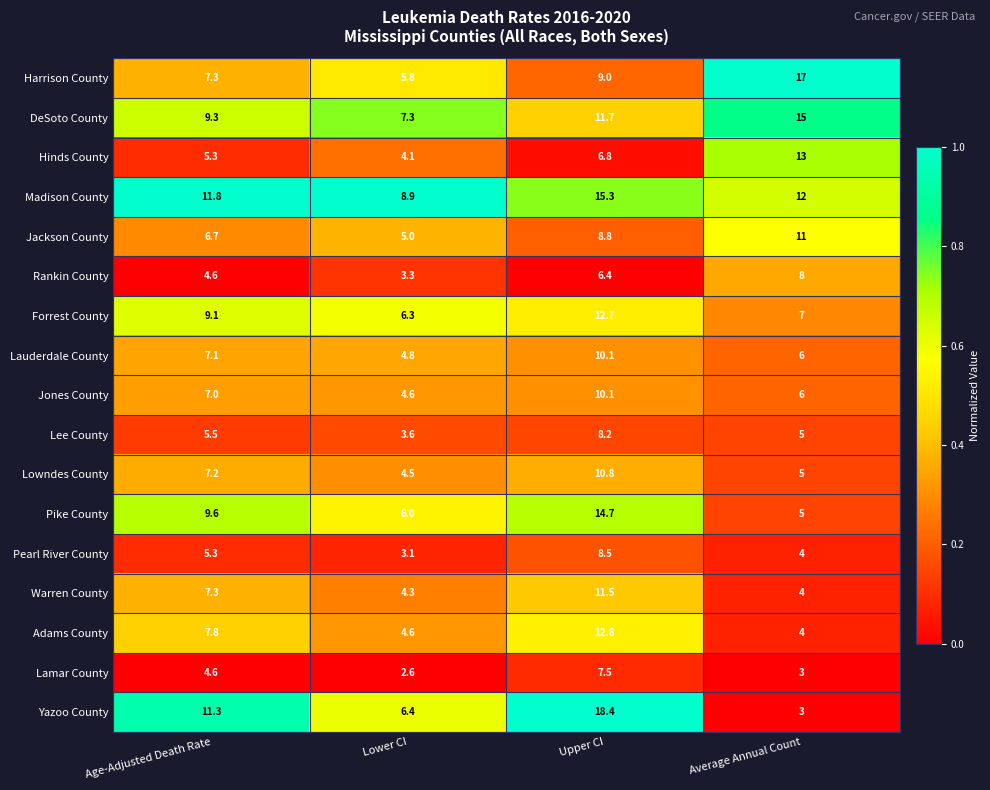

Which series has the largest total across all categories?

Madison County